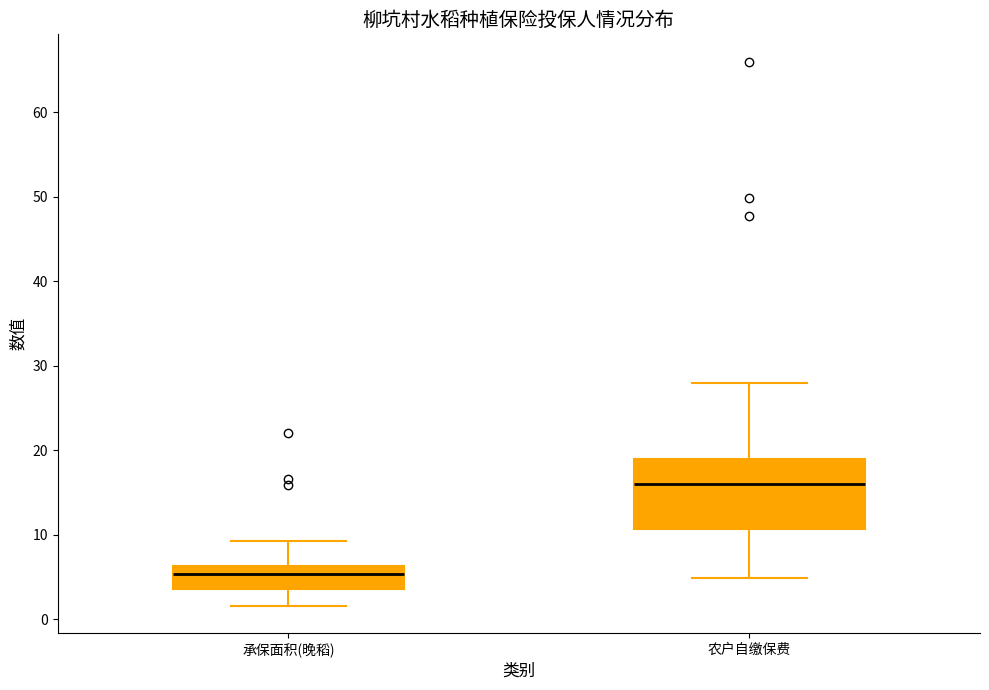

Reading left to right, transcribe this box plot: for each box, give where its median line is, the range the box spans, and where its two whiskers end, as read against the y-axis. The values are not printed on the chart, so give them approximately, as read against the axis.

承保面积(晚稻): median 5, box 4 to 6, whiskers 2 to 9
农户自缴保费: median 16, box 11 to 19, whiskers 5 to 28